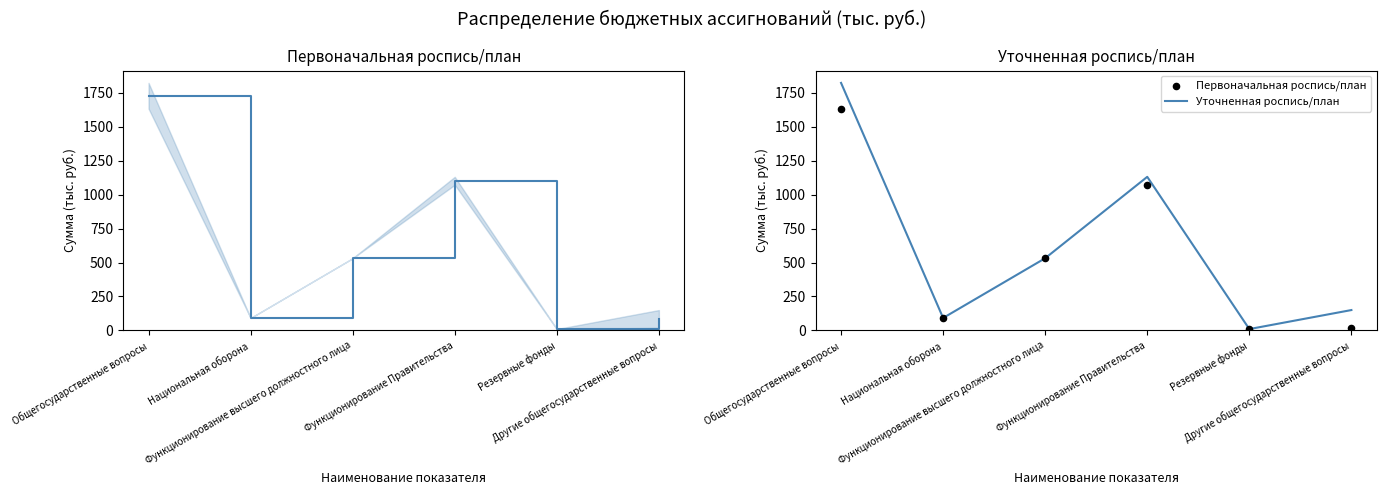

Which series has the largest total across all categories?

Уточненная роспись/план